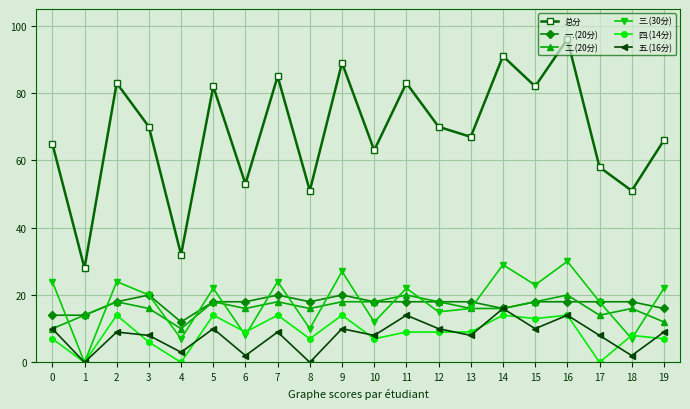

What is the maximum value shown in the chart?

96